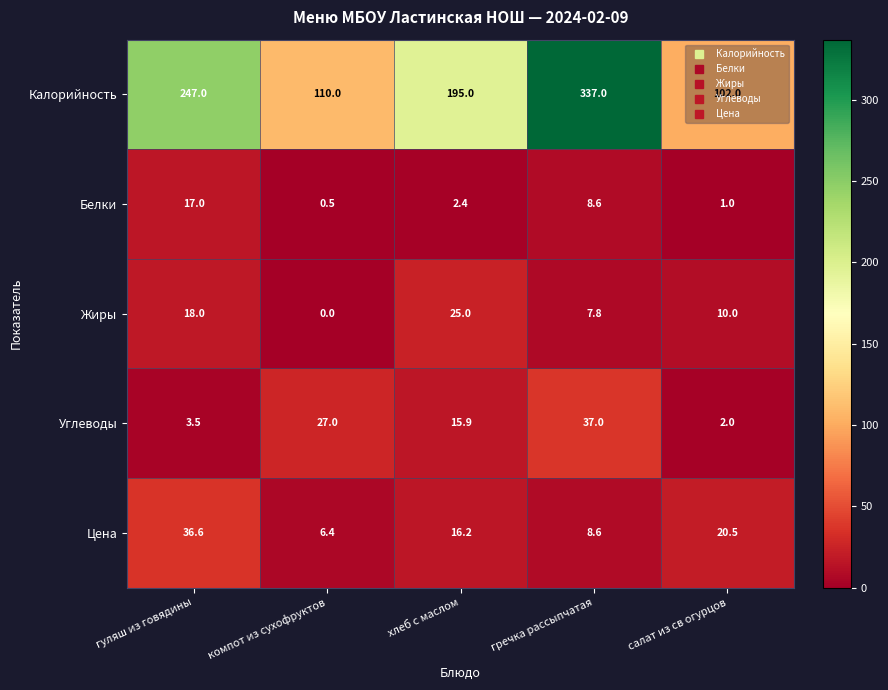

What is the total value across all series at гуляш из говядины?

322.1